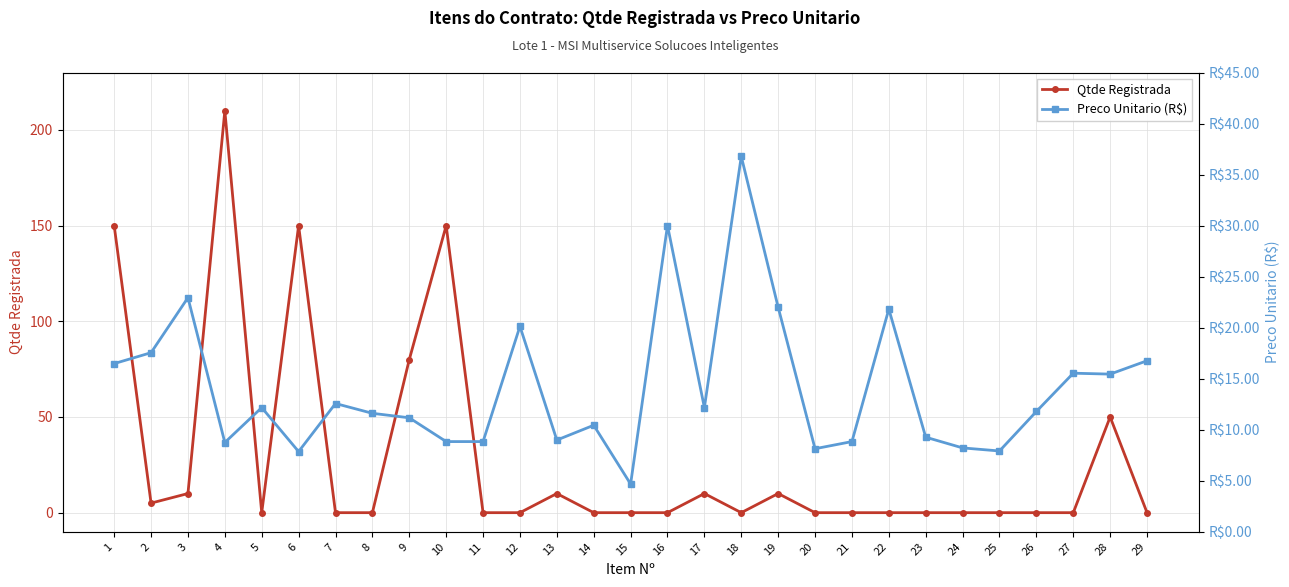

Rank the series by their average value, from lowest to highest.

Preco Unitario (R$), Qtde Registrada